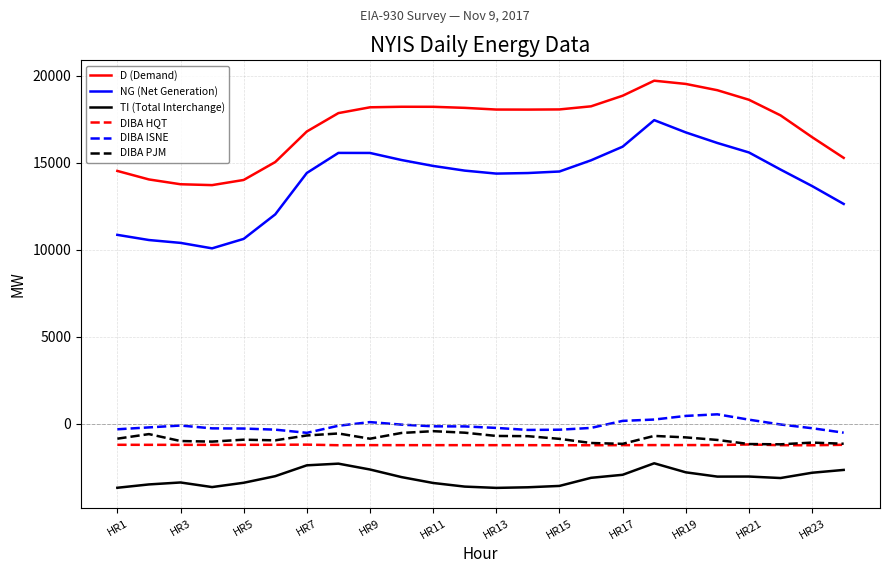

Which series has the largest total across all categories?

D (Demand)